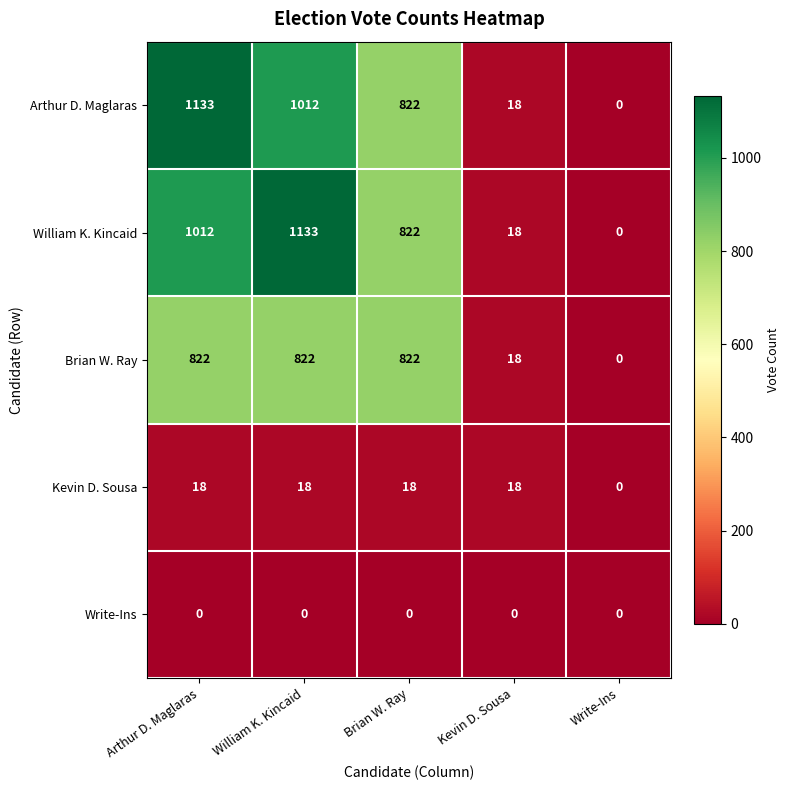

At how many categories does at least one series exceed 721?

3